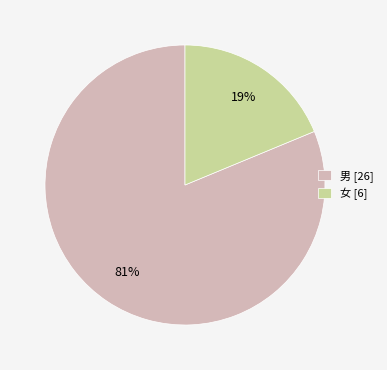

What is the smallest slice in the pie chart?

女